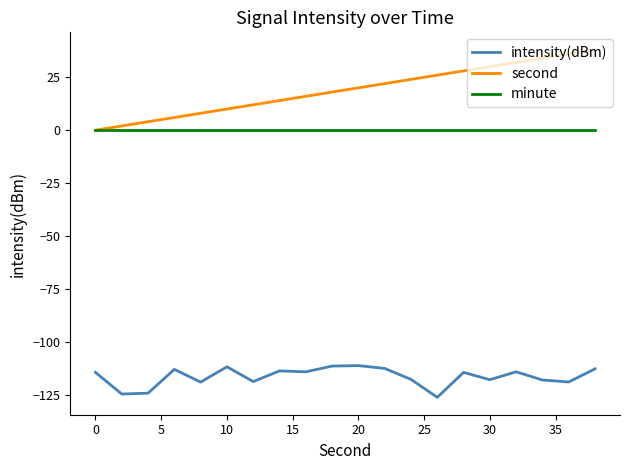

List the series in order of their peak value, lowest first.

intensity(dBm), minute, second